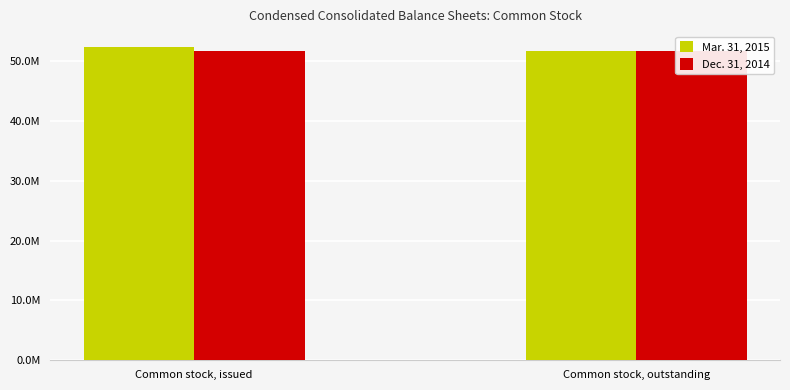

Which series has the largest range (max minus min)?

Mar. 31, 2015